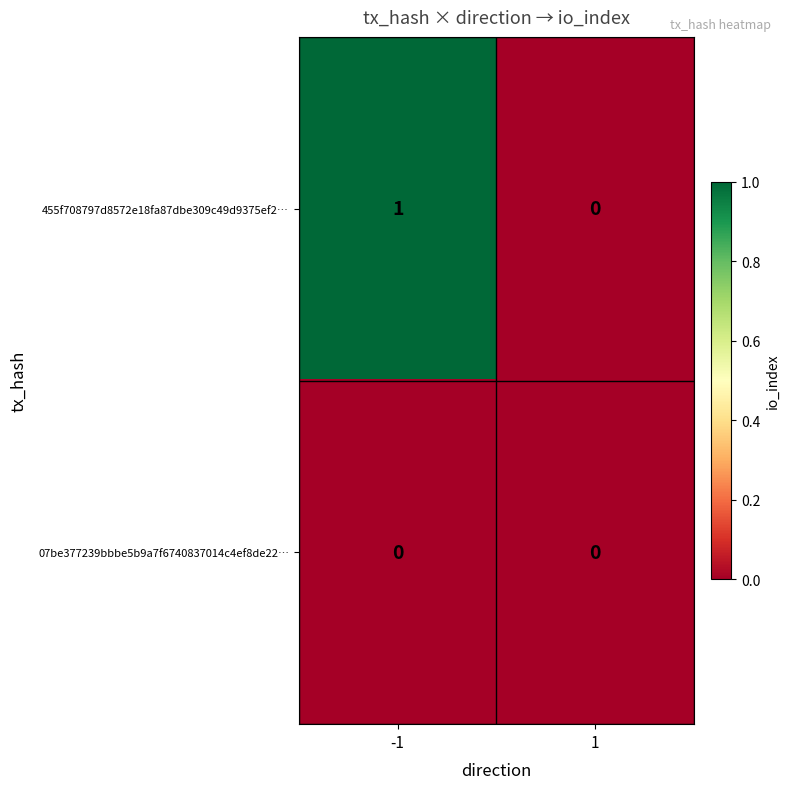

Is it true that 07be377239bbbe5b9a7f6740837014c4ef8de22… equals 0 at -1?

True